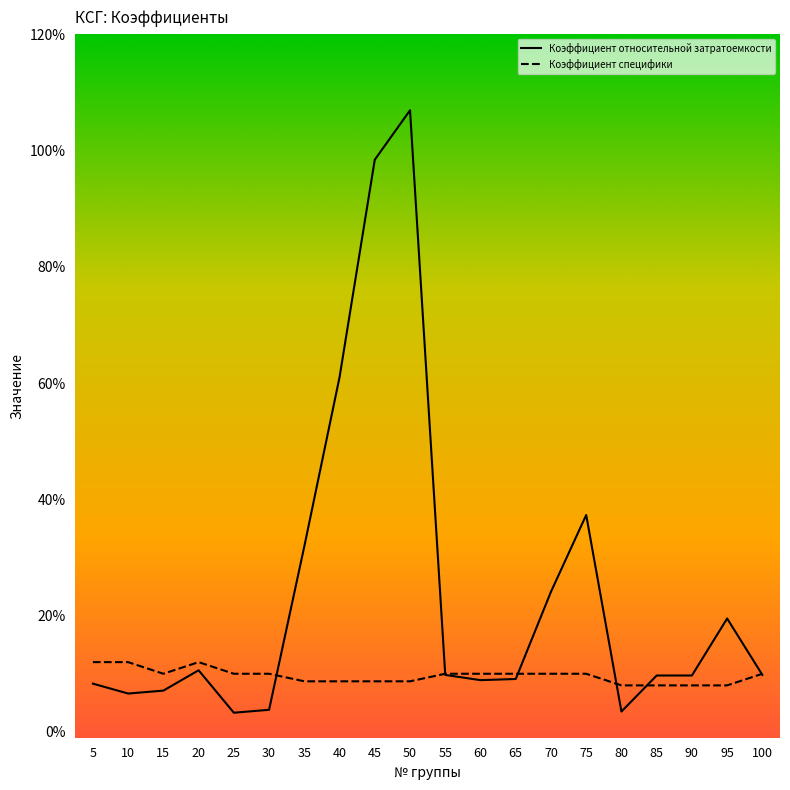

Does the chart display data point markers on the line(s)?

No